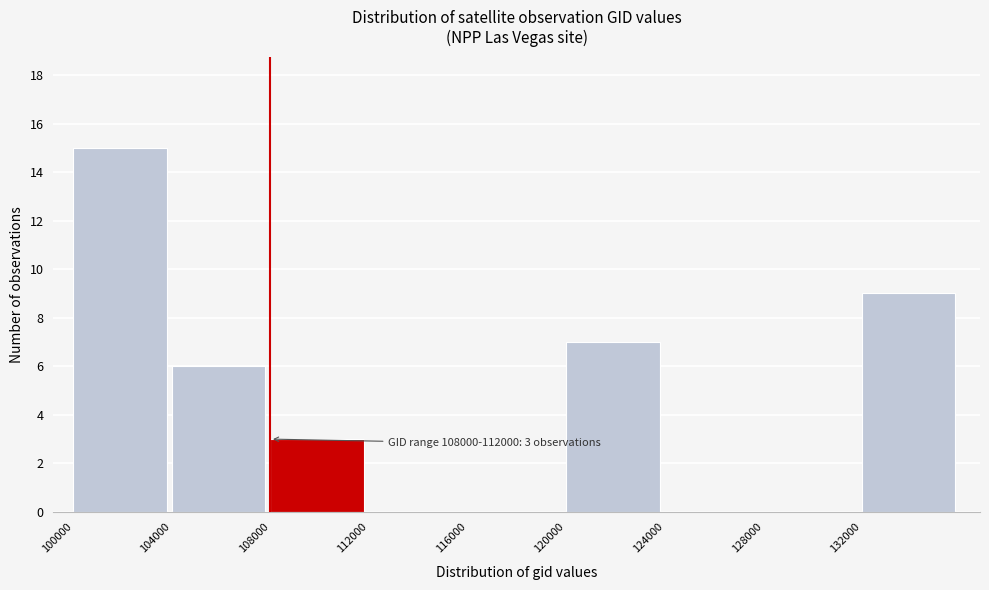

Which range on the x-axis has the tallest bar?

100000 to 104000